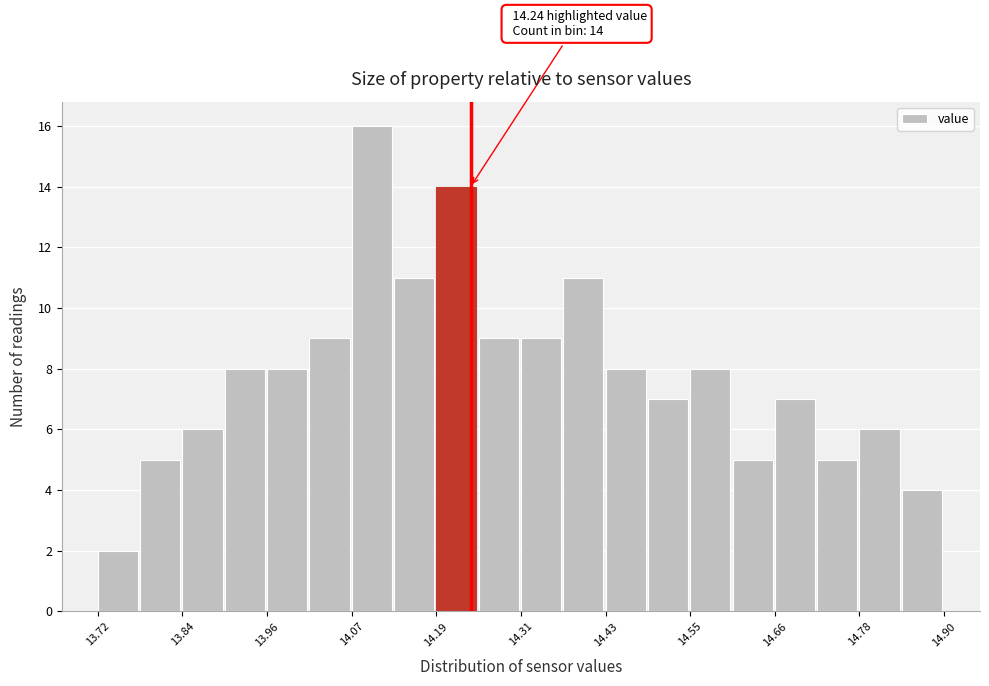

Around what value on the x-axis is the tallest bar? Give the approximate position of its centre, as read against the axis.

14.10